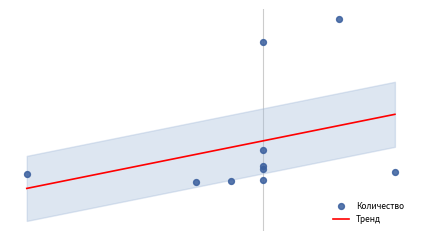

What is the ratio of the value at 2015-02-05 to the value at 2012-10-04?

385.5